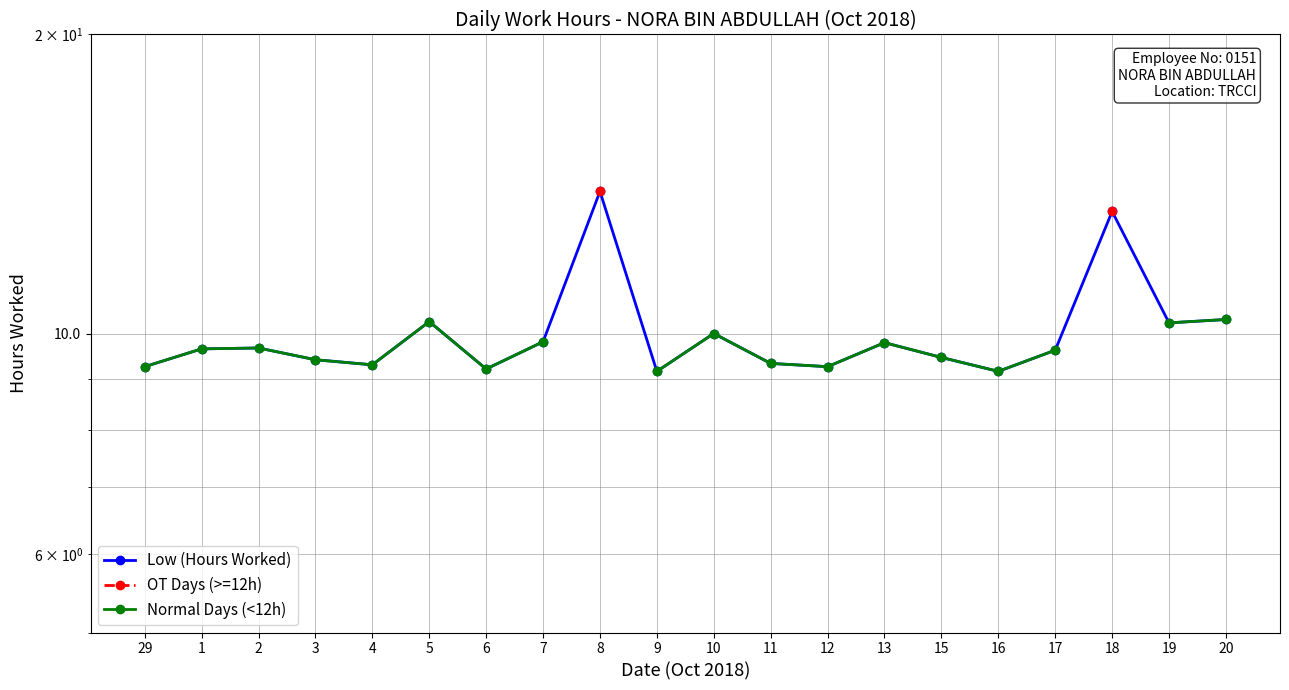

At which label is Normal Days (<12h) closest to 9?

9